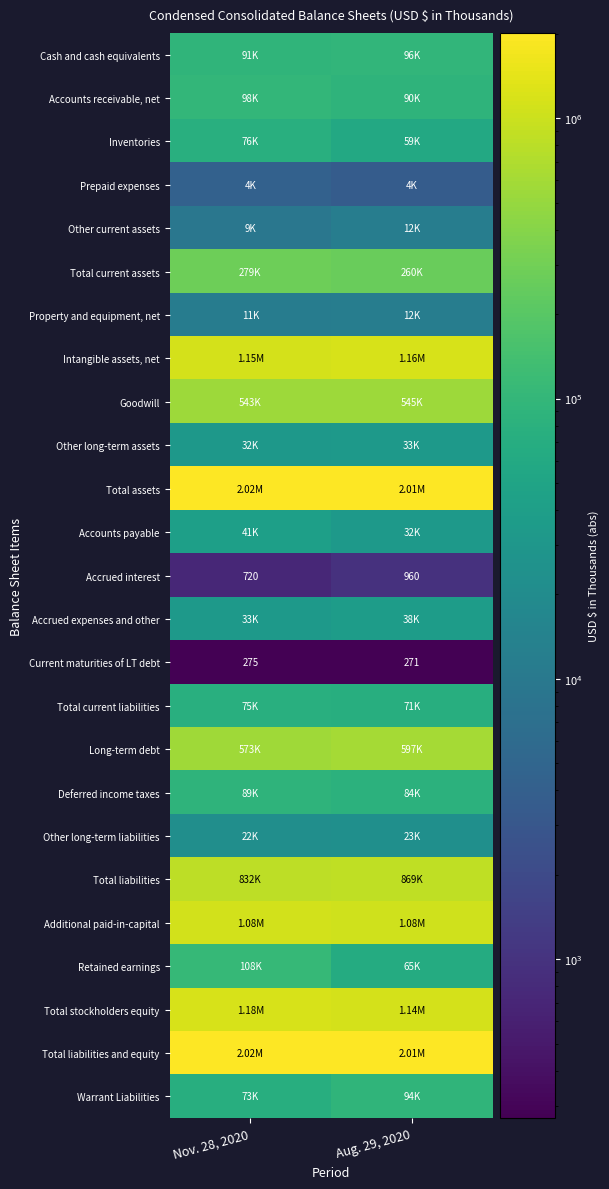

What is the difference between the highest and lowest values at Aug. 29, 2020?

2008174